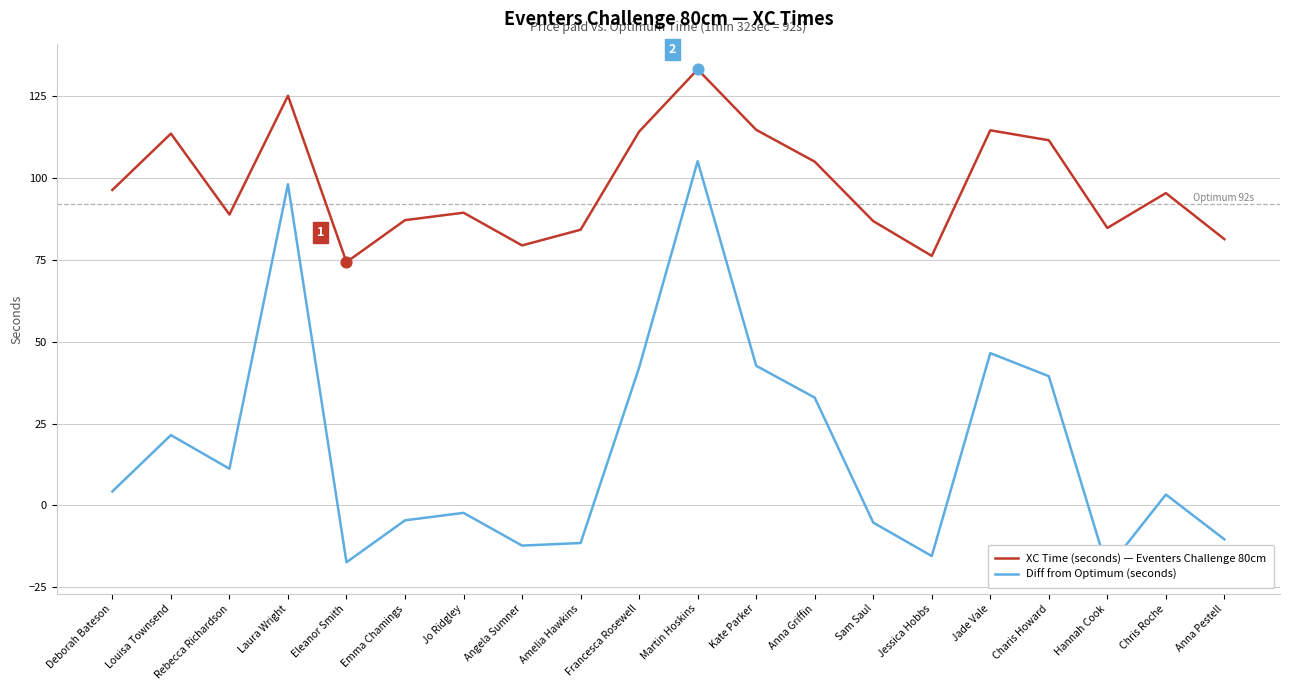

Which series has the largest Y range (max minus min)?

Diff from Optimum (seconds)